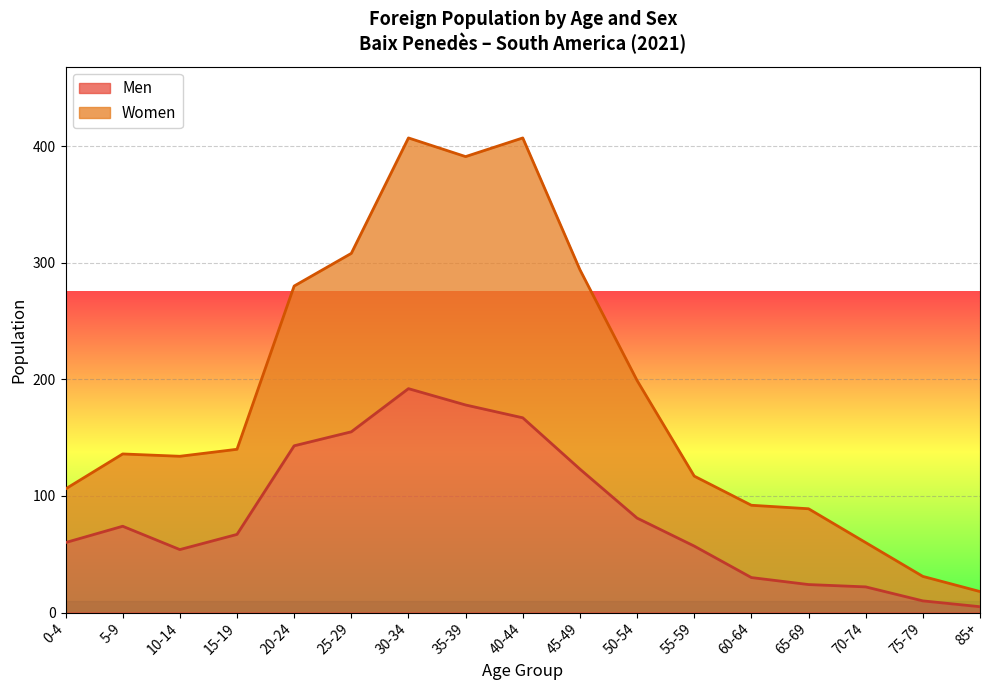

Reading right to left, list all the values displayed in this chart.

Men: 85+=5	75-79=10	70-74=22	65-69=24	60-64=30	55-59=57	50-54=81	45-49=123	40-44=167	35-39=178	30-34=192	25-29=155	20-24=143	15-19=67	10-14=54	5-9=74	0-4=60
Women: 85+=18	75-79=31	70-74=60	65-69=89	60-64=92	55-59=117	50-54=199	45-49=294	40-44=407	35-39=391	30-34=407	25-29=308	20-24=280	15-19=140	10-14=134	5-9=136	0-4=106